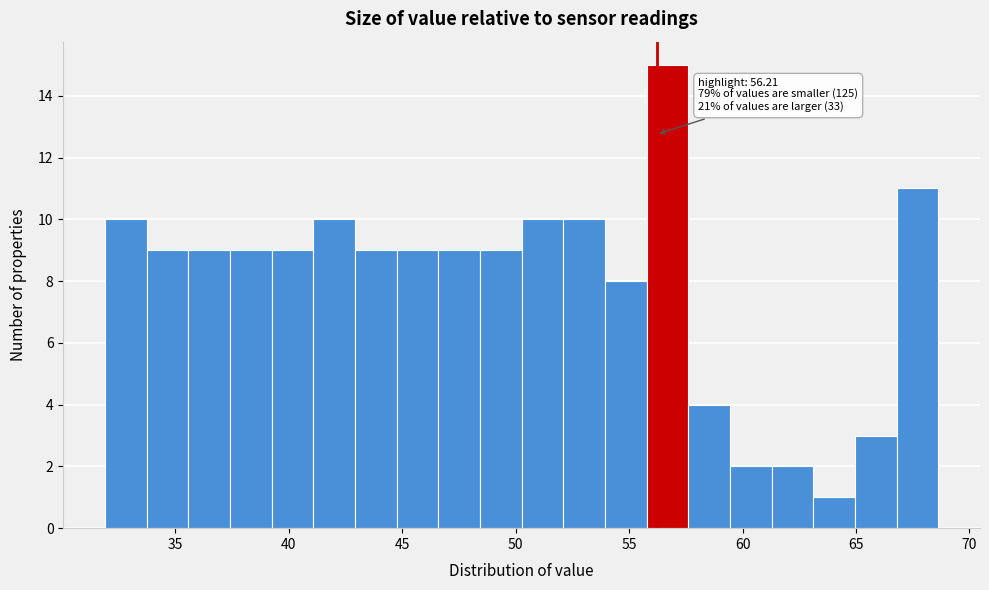

Read against the x-axis, roughly where is the centre of the tallest bar?

56.5